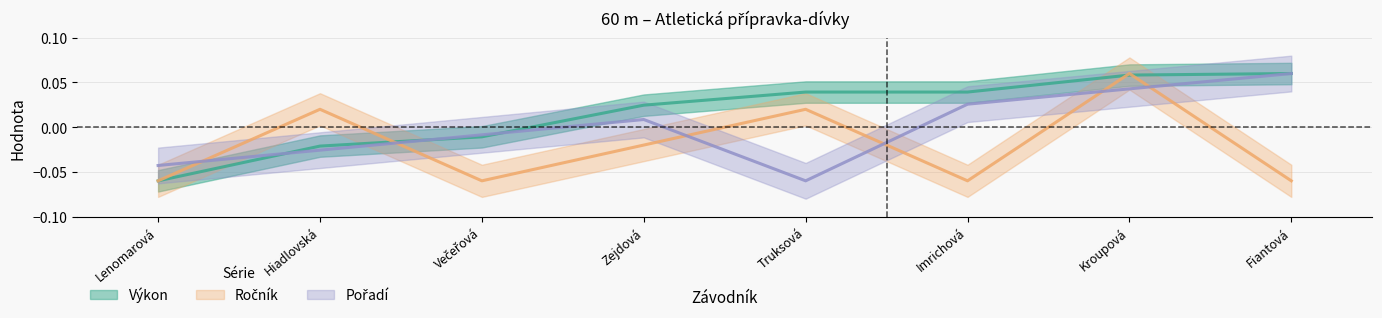

Which series has the largest total across all categories?

Výkon